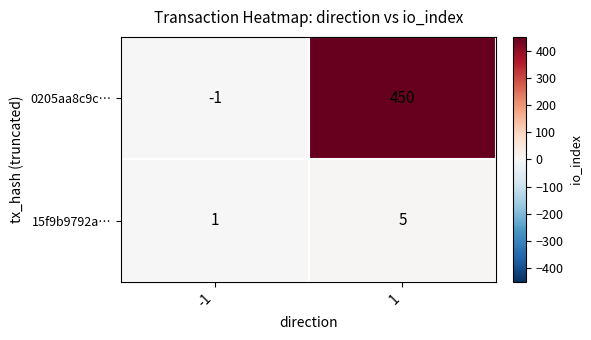

Rank the series by their average value, from highest to lowest.

0205aa8c9c…, 15f9b9792a…